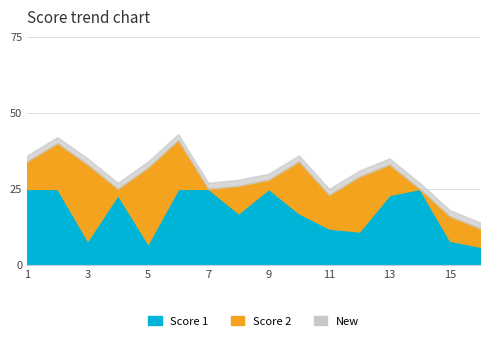

Which series changed the most between 7 and 16?

Score 1